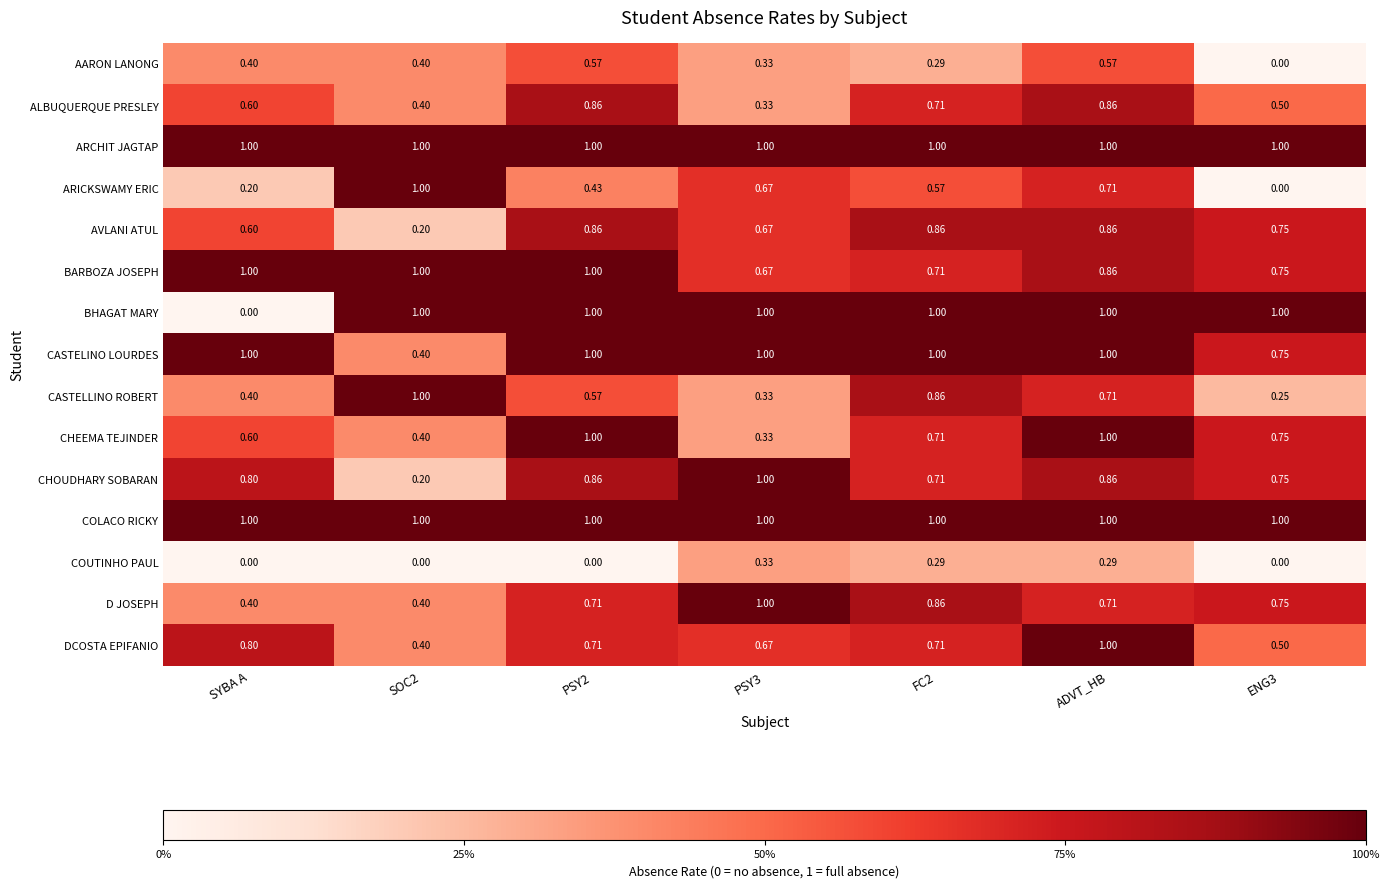

Between ADVT_HB and ENG3, which series saw the biggest shift?

ARICKSWAMY ERIC